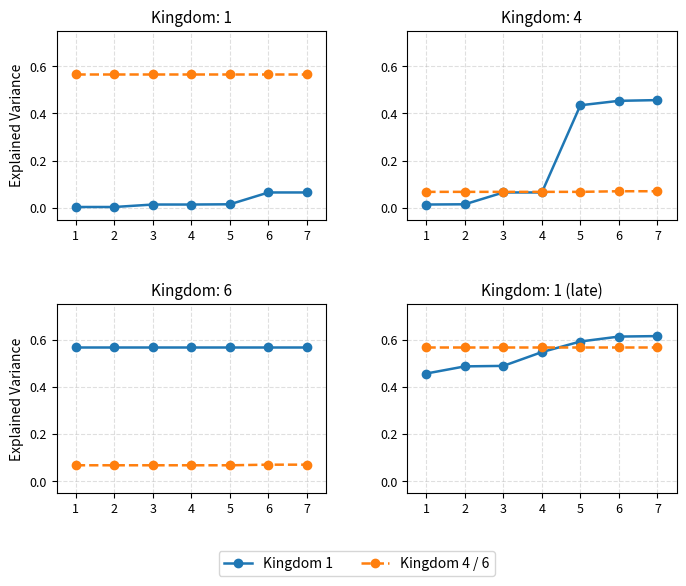

After their last crossing, which series has the higher values: Kingdom Primary or Kingdom Secondary?

Kingdom Primary